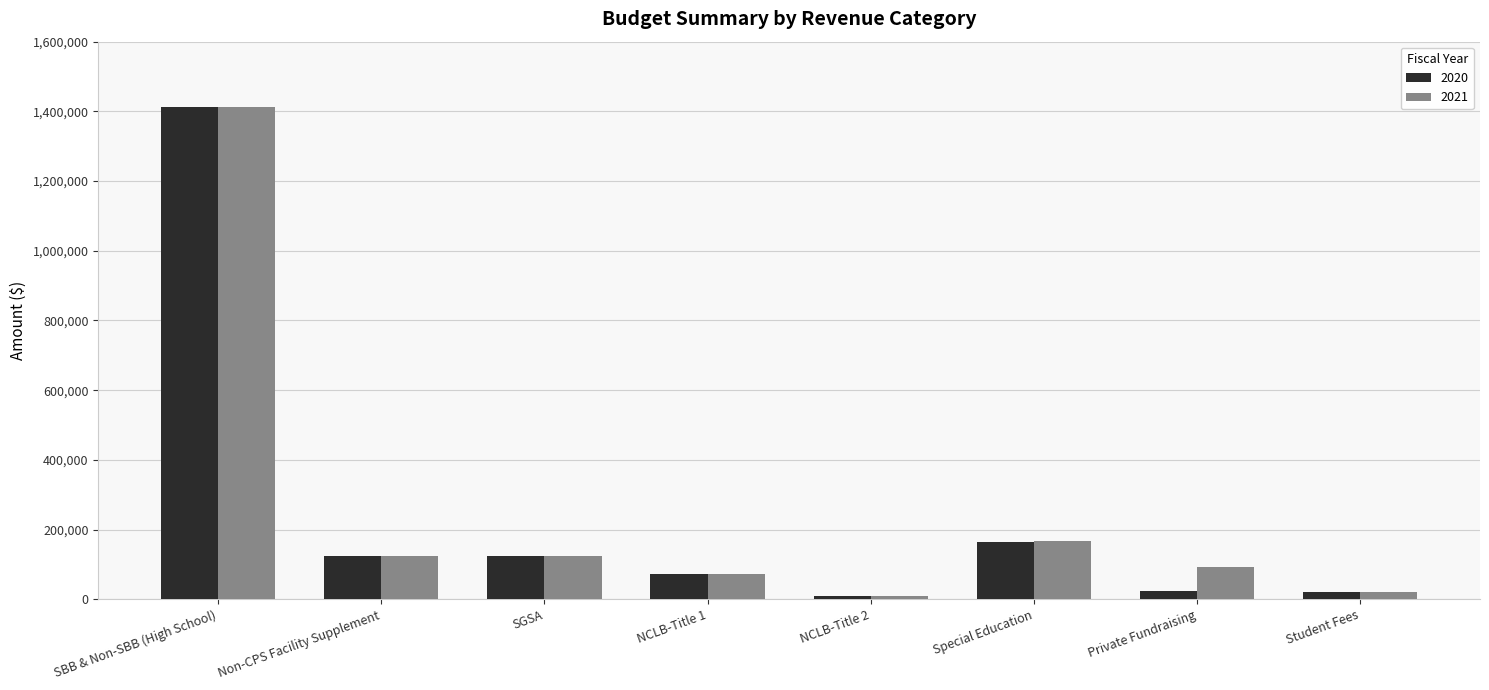

At which label is 2021 closest to 712020?

Special Education